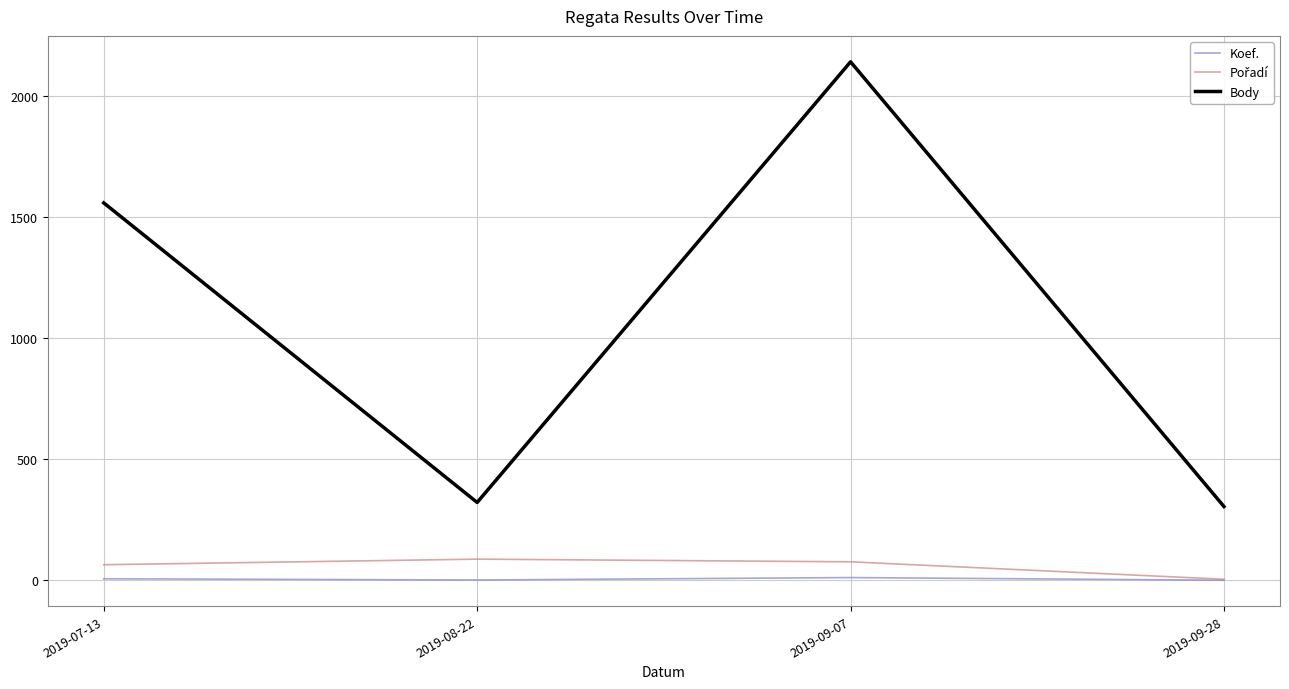

At which category is the sum across all series the highest?

2019-09-07